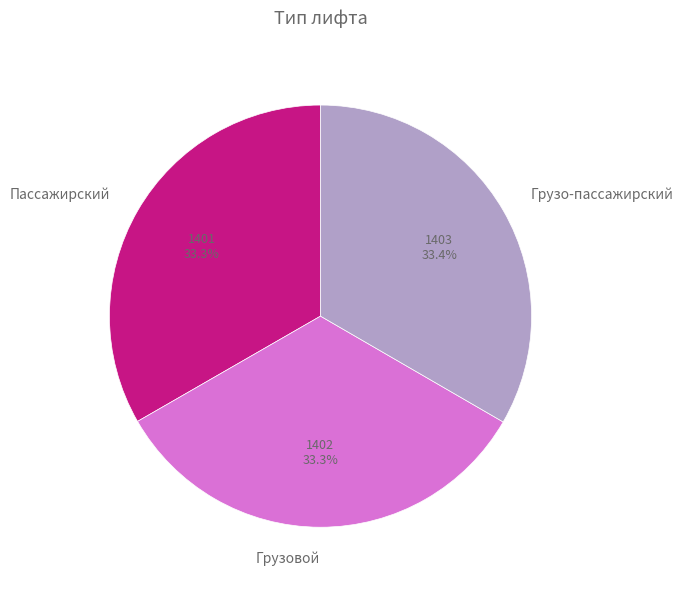

To the nearest percent, what percentage of the pie is Пассажирский?

33%